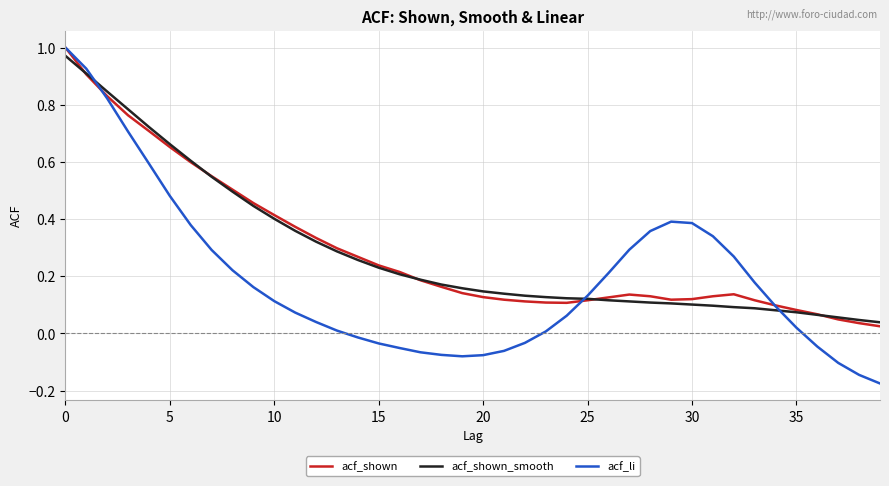

Which series has the largest range (max minus min)?

acf_li